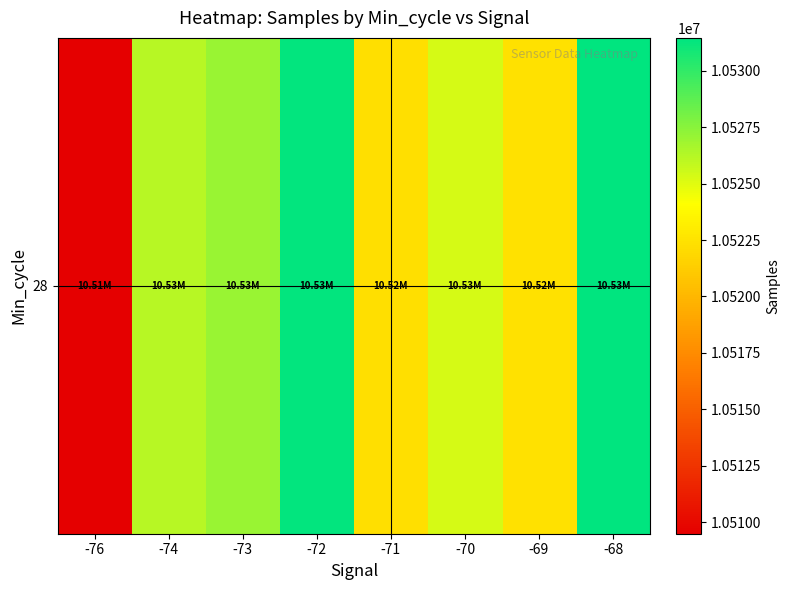

What is the average value?

10524450.5